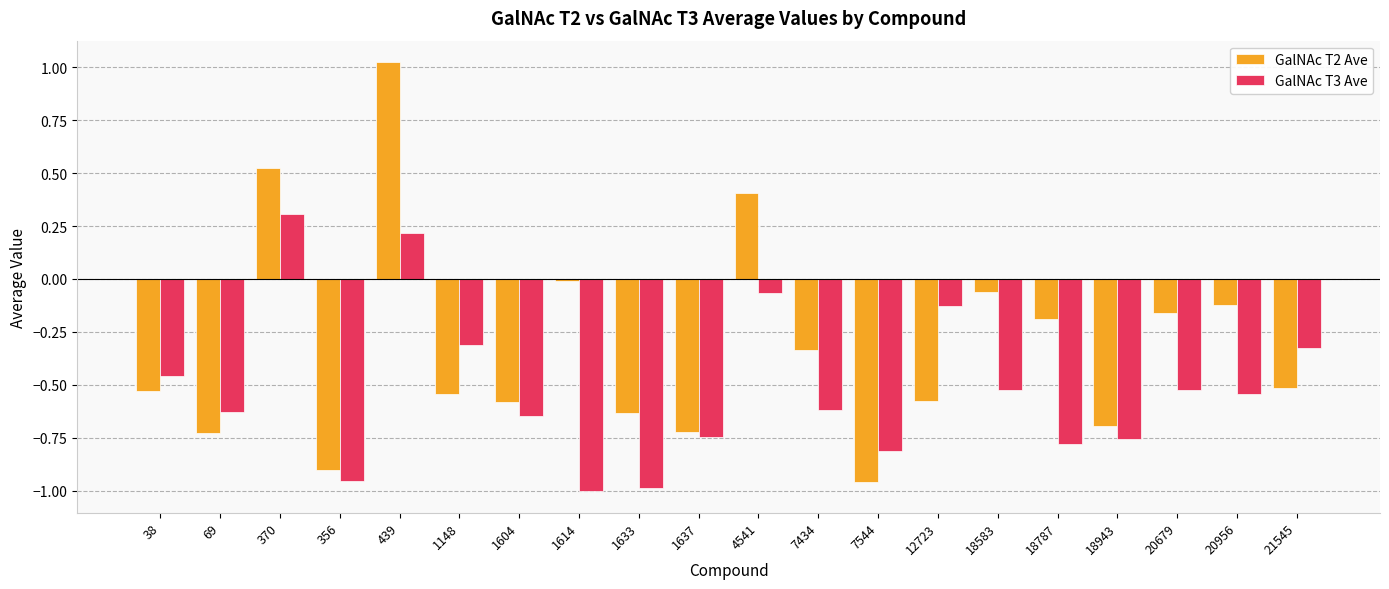

How many negative values does the GalNAc T3 Ave series have?

18